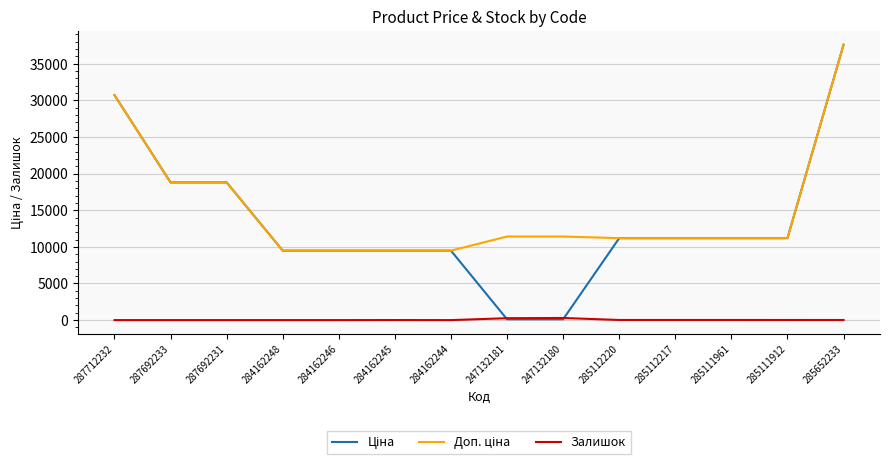

At how many categories does at least one series exceed 4372?

14